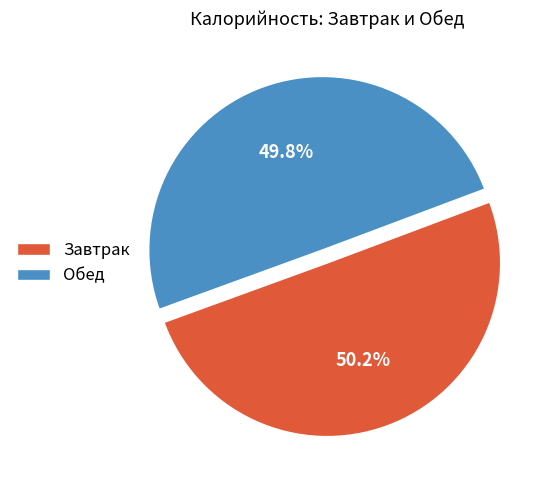

Is there a majority slice in this chart?

Yes